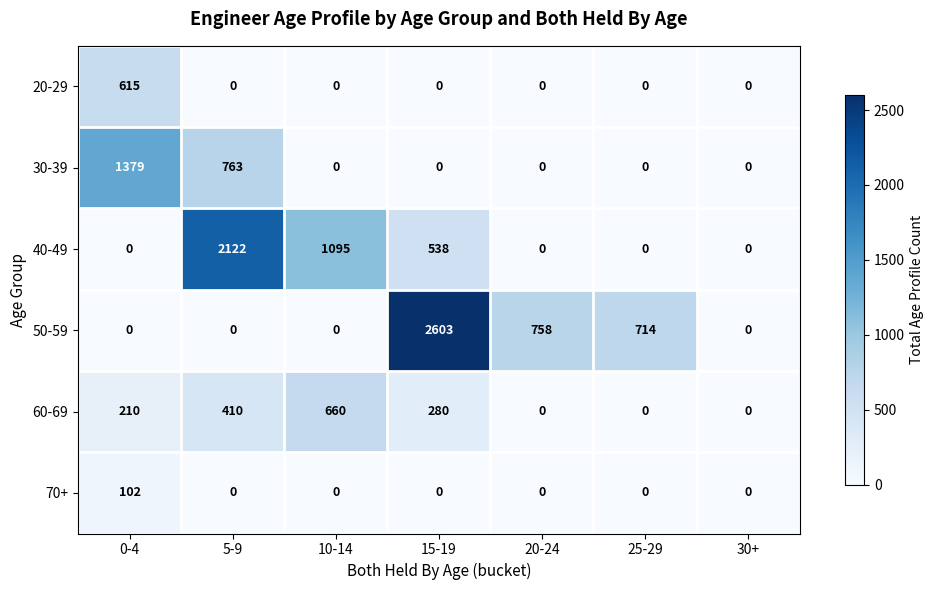

What is the sum of all 20-29 values?

615